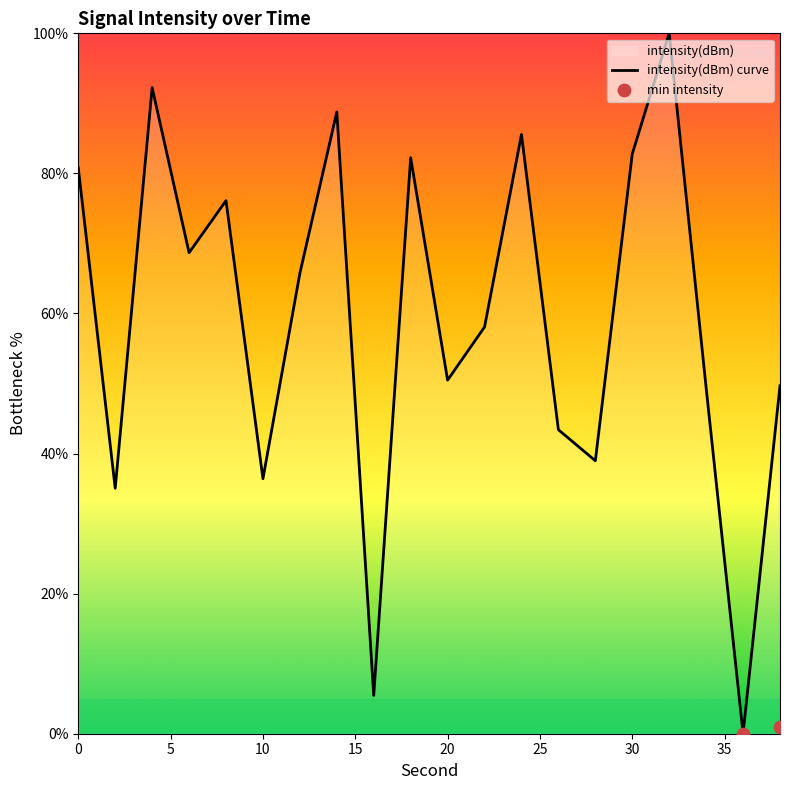

Approximately how many times larger is the value at 10 compared to 6?

0.5